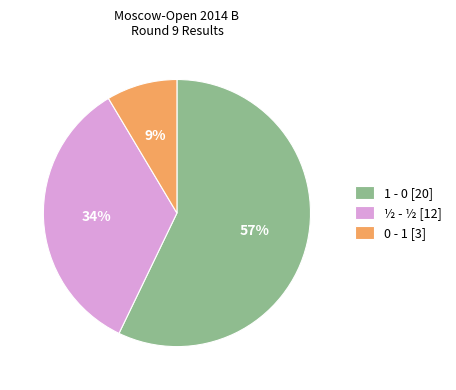

How many slices are in this pie chart?

3